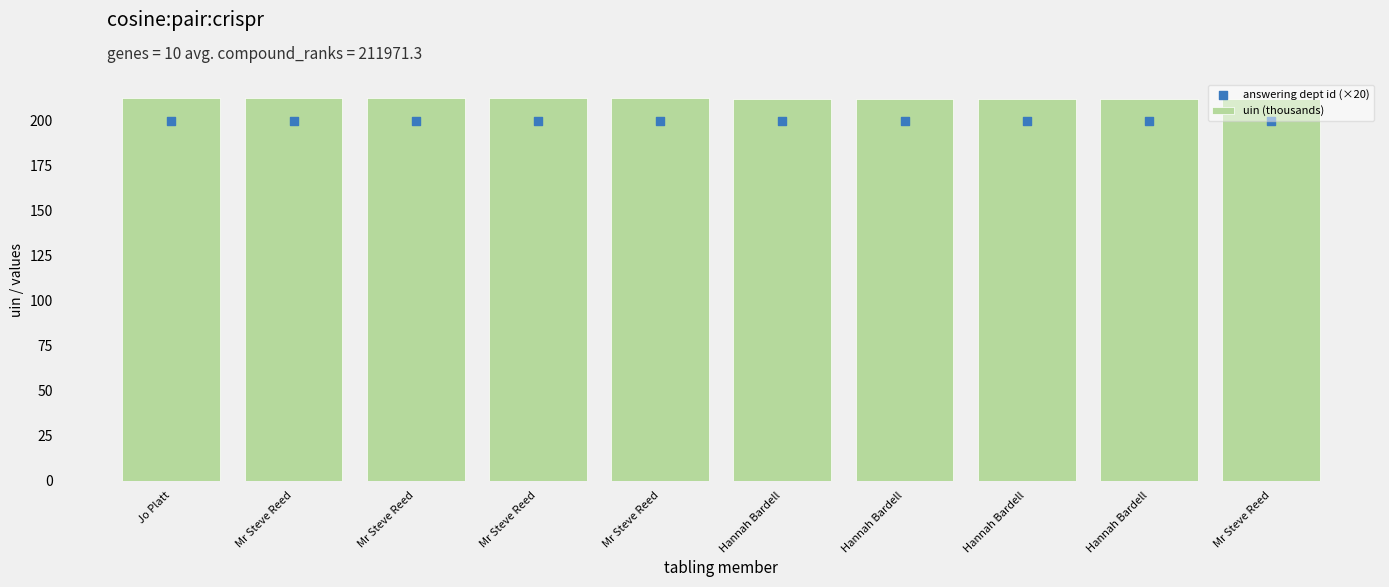

What are all the series names shown in the legend?

uin (thousands), answering dept id (×20)